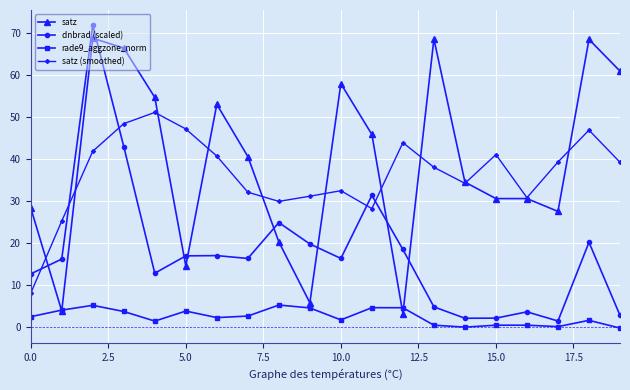

Which series ends up on top after the final intersection of satz (smoothed) and dnbrad (scaled)?

satz (smoothed)